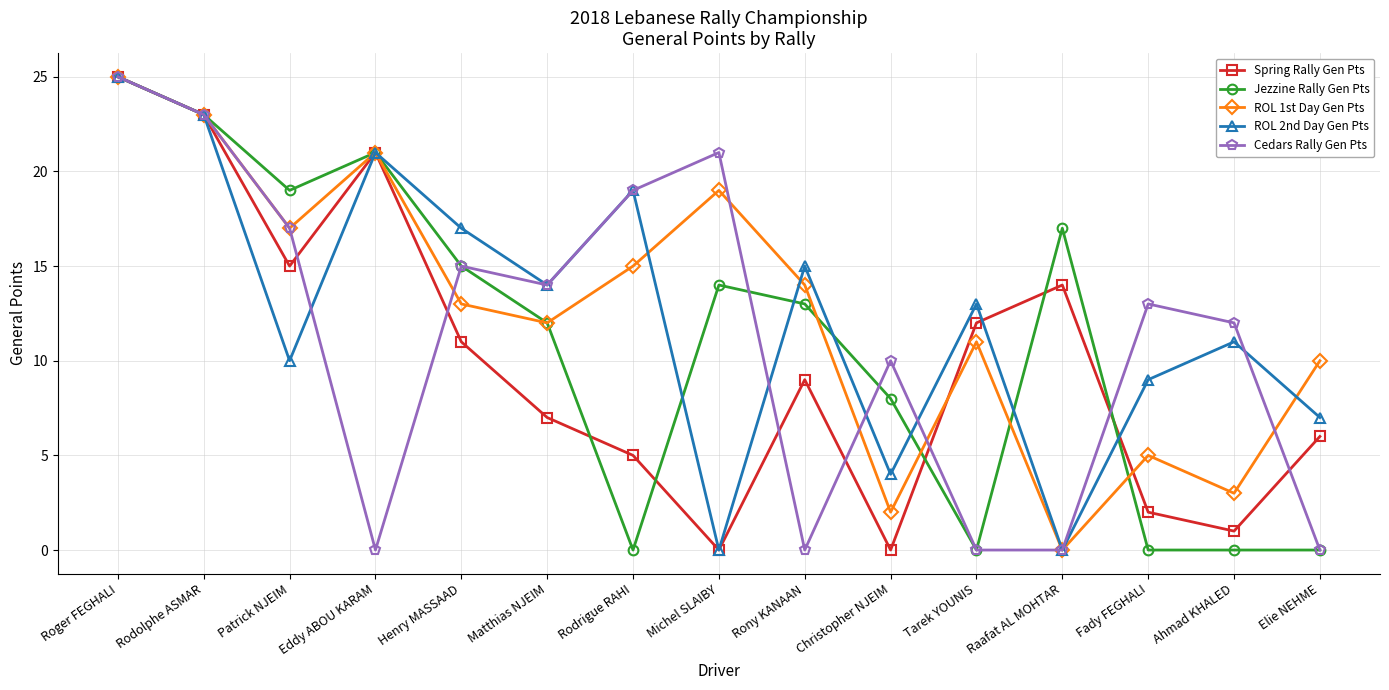

The ROL 2nd Day Gen Pts series shows 4 at Christopher NJEIM. True or false?

True